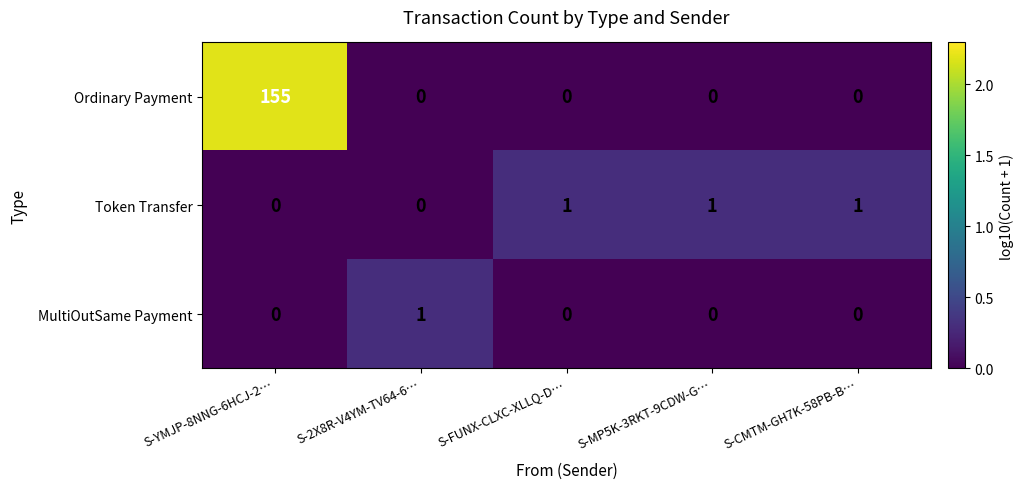

Reading left to right, list all the values displayed in this chart.

Ordinary Payment: 155	0	0	0	0
Token Transfer: 0	0	1	1	1
MultiOutSame Payment: 0	1	0	0	0